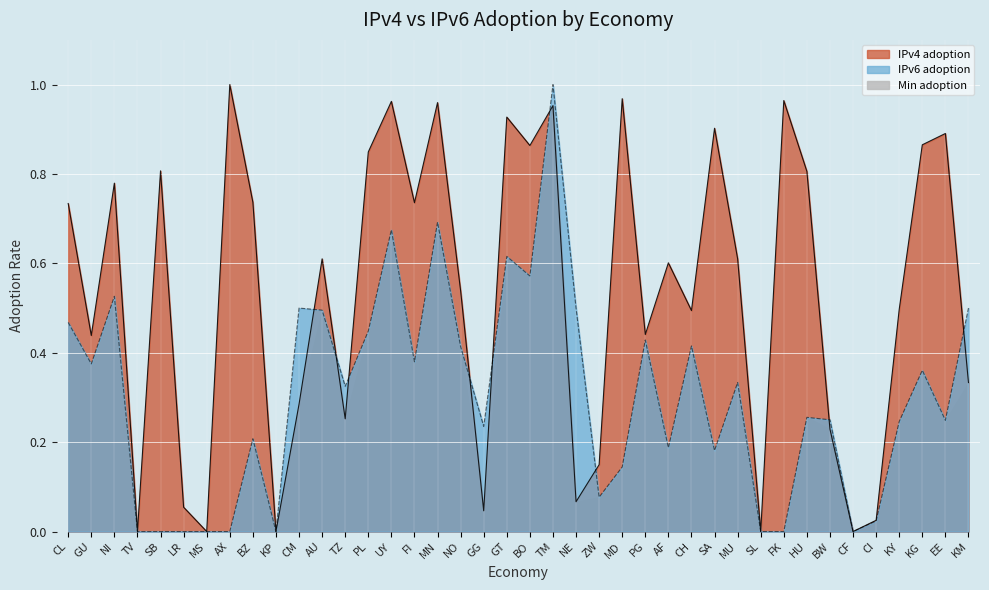

What is the total value across all series at AF?

0.8